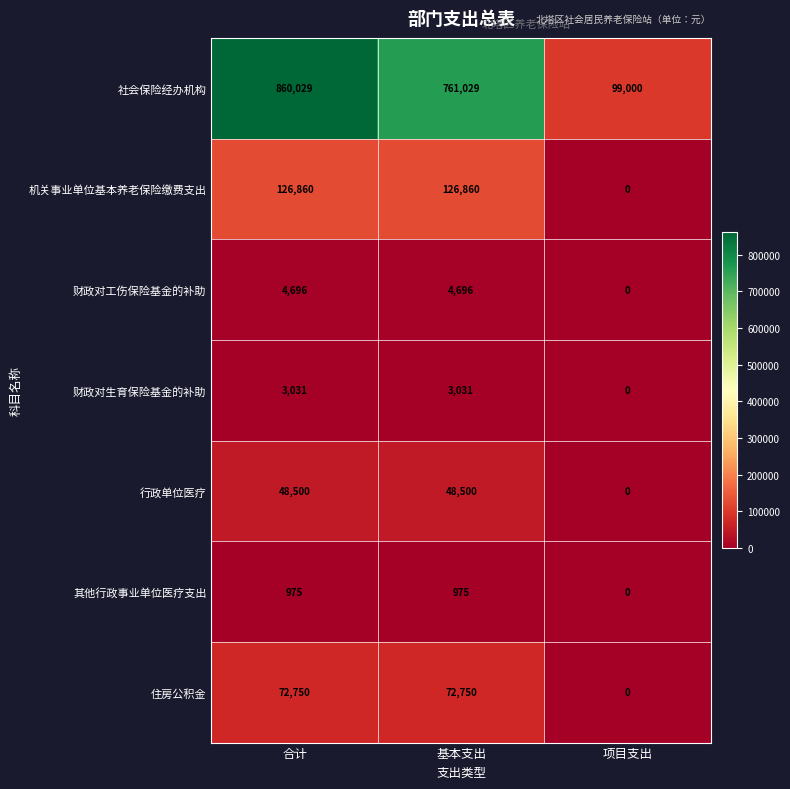

Rank the series at 基本支出 from lowest to highest value.

其他行政事业单位医疗支出, 财政对生育保险基金的补助, 财政对工伤保险基金的补助, 行政单位医疗, 住房公积金, 机关事业单位基本养老保险缴费支出, 社会保险经办机构